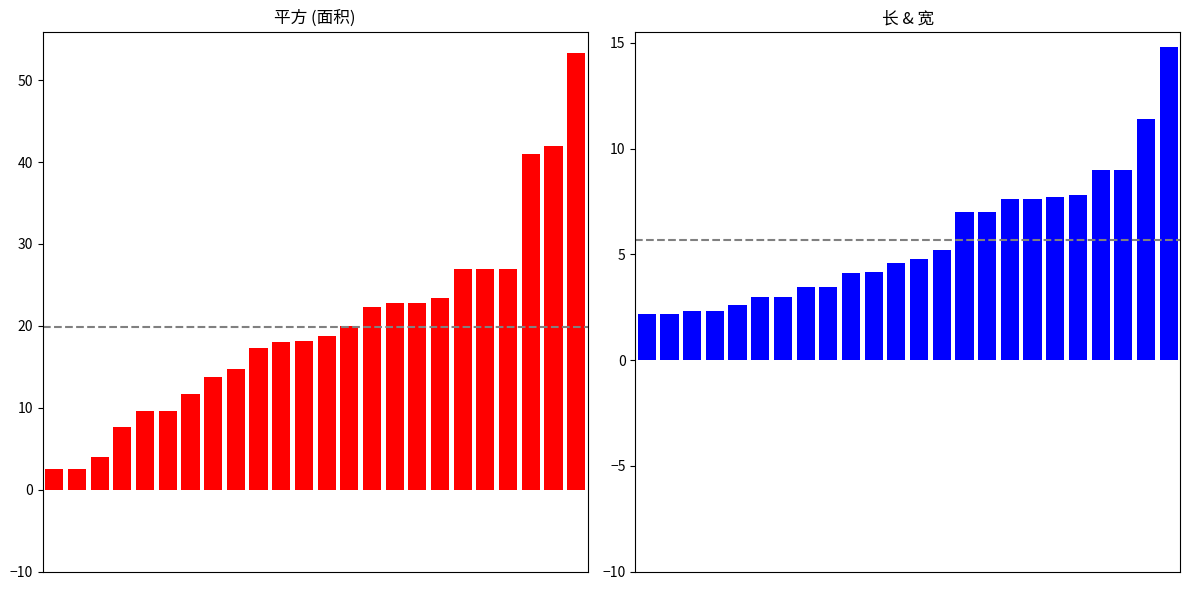

What is the minimum value shown in the chart?

2.2